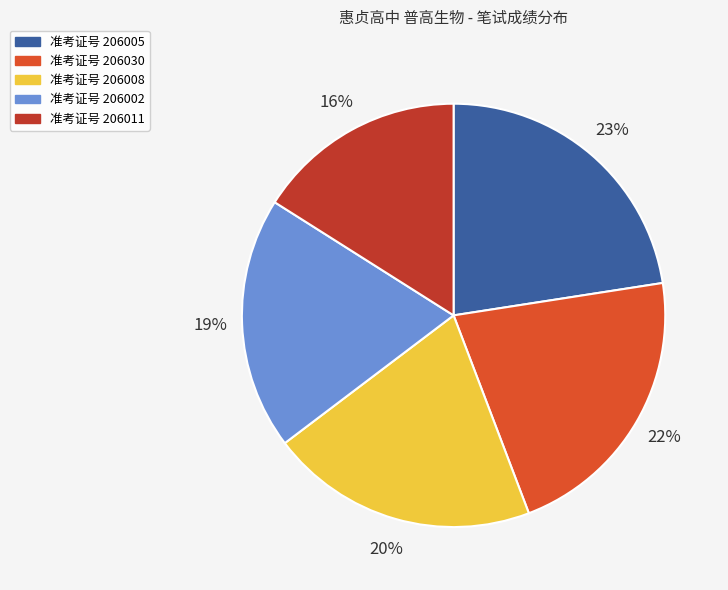

What is the ratio of the value at 准考证号 206002 to the value at 准考证号 206008?

0.9